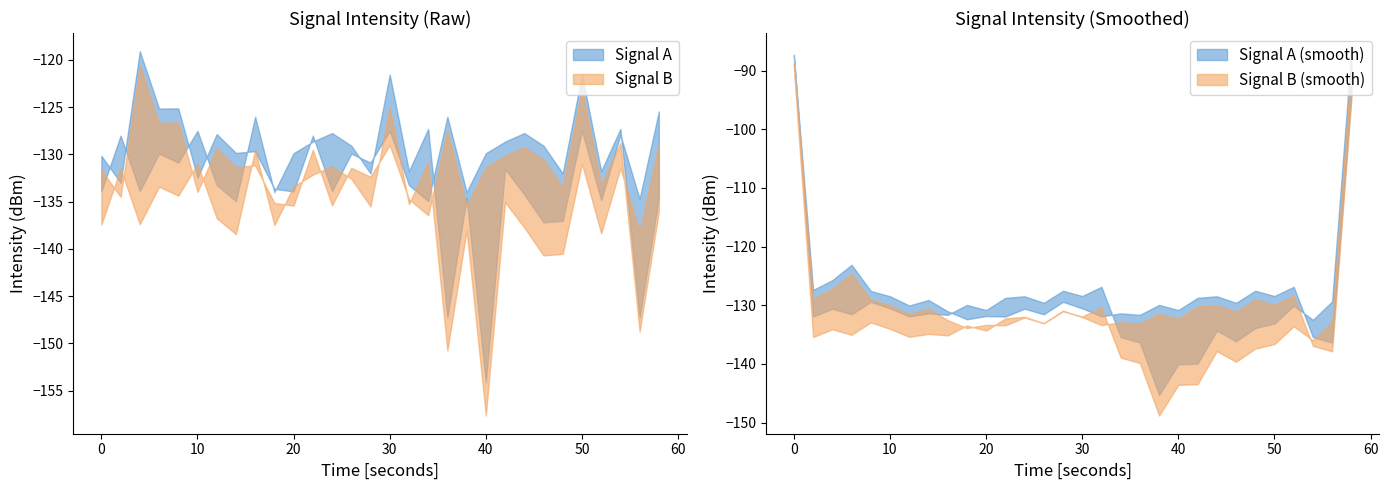

What is the value of the intensity_min point at the 25th from the left?

-137.0